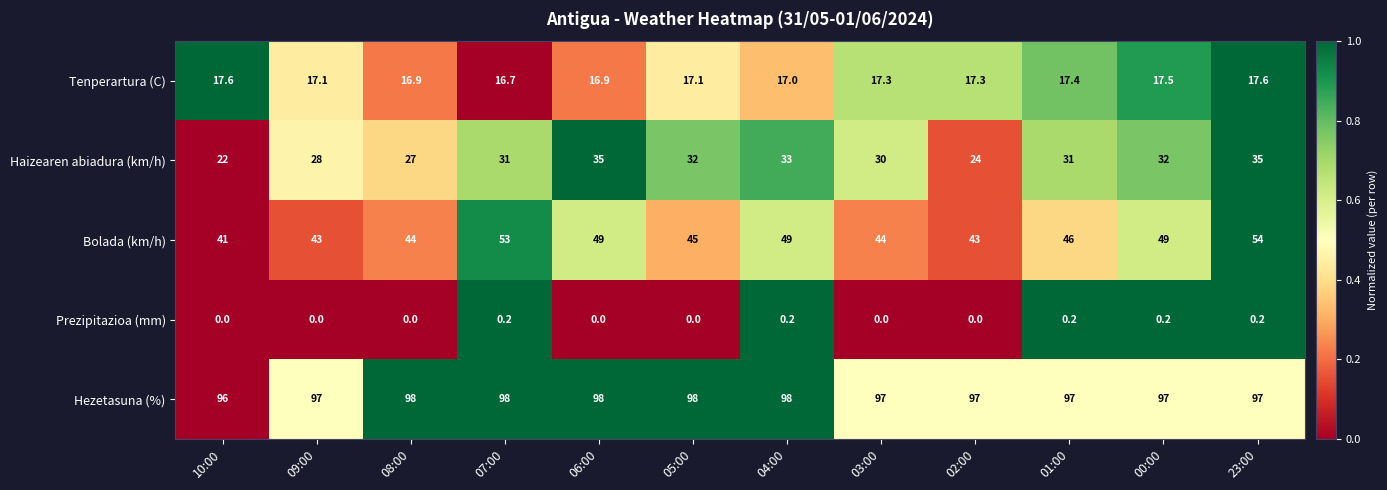

Rank the series by their maximum value, from lowest to highest.

Prezipitazioa (mm), Tenperartura (C), Haizearen abiadura (km/h), Bolada (km/h), Hezetasuna (%)